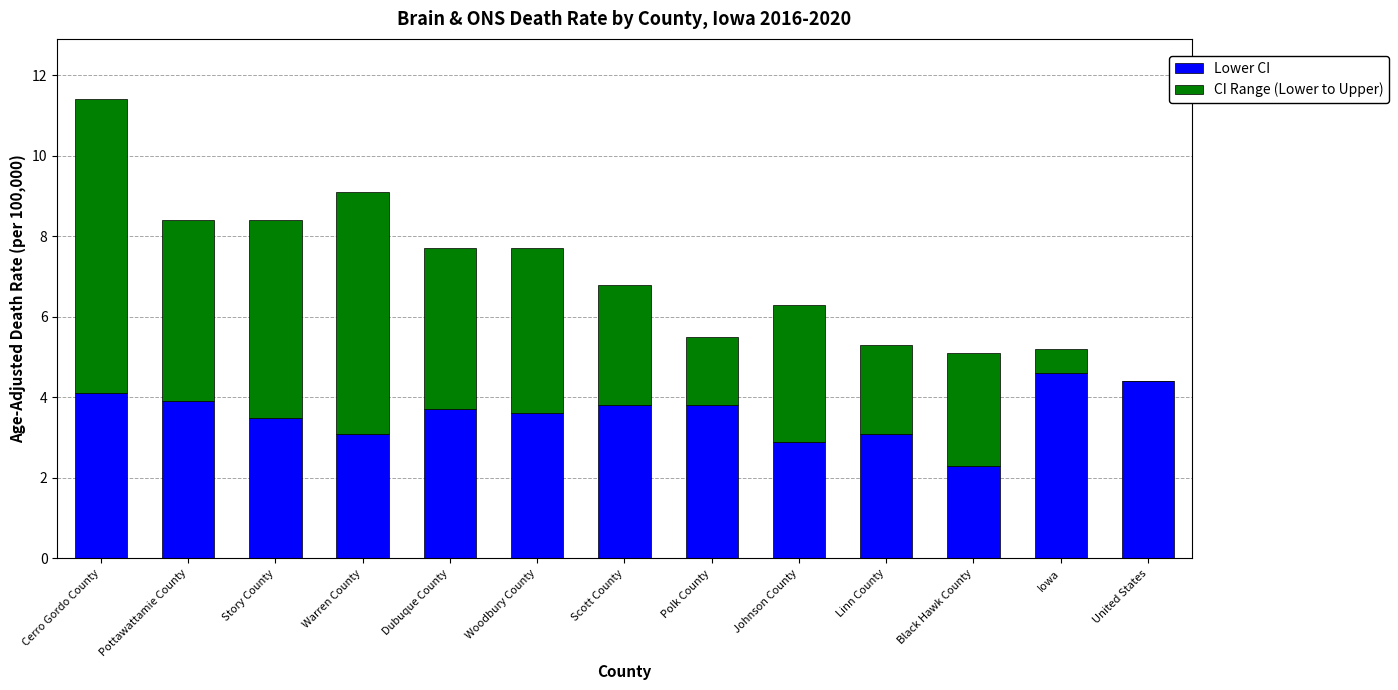

At which category is the sum across all series the highest?

Cerro Gordo County